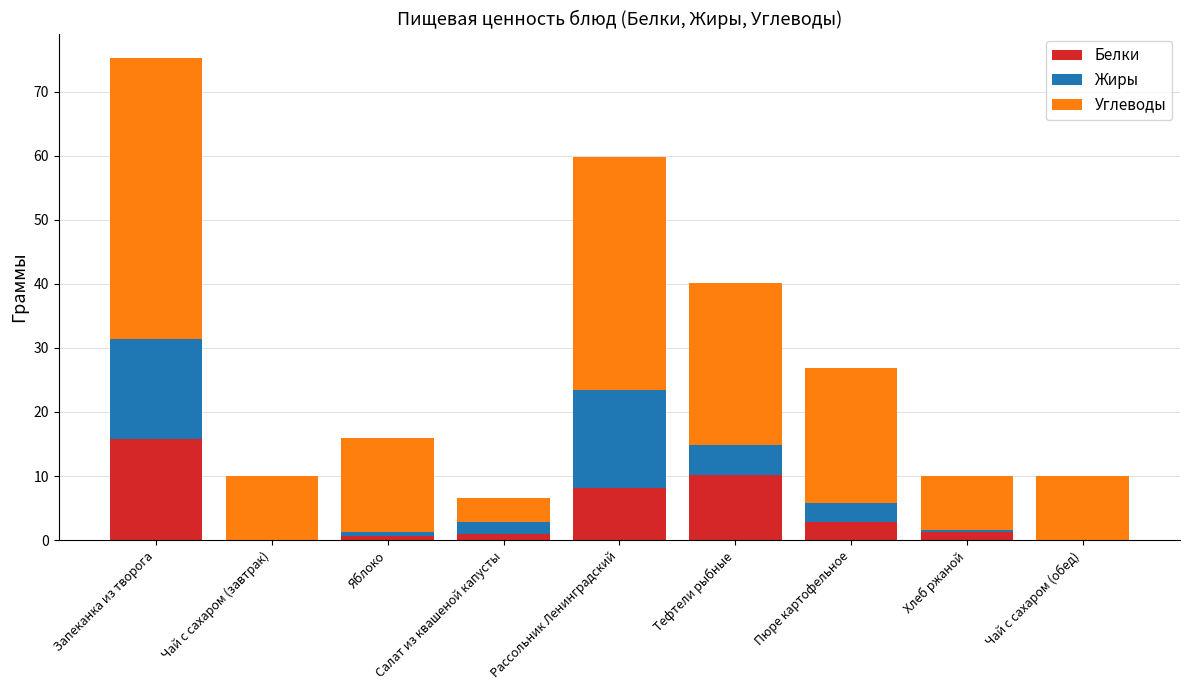

The value of Белки at Рассольник Ленинградский is 8.2. True or false?

True